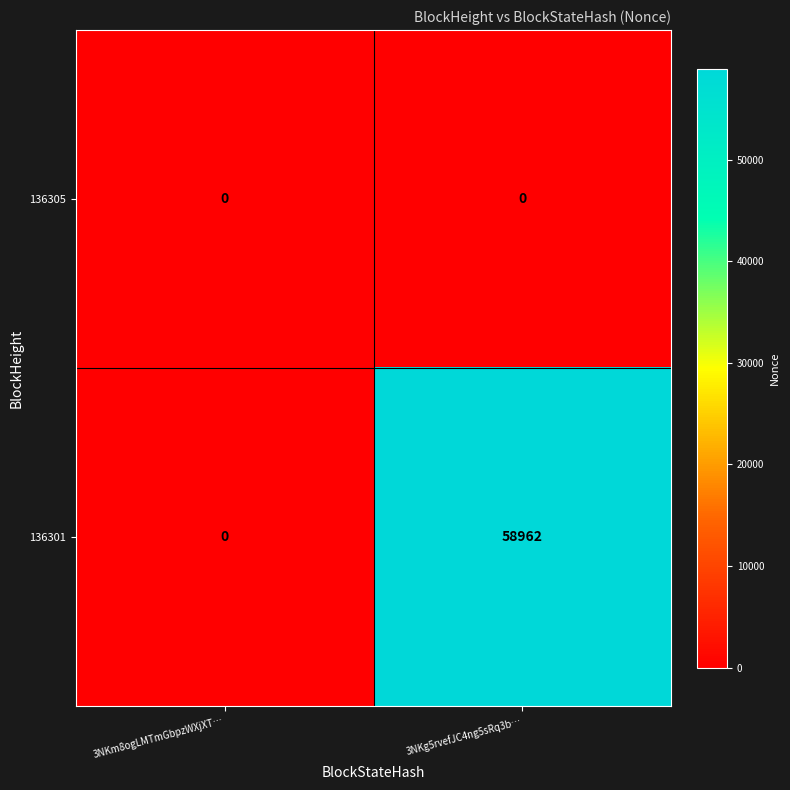

Rank the series by their average value, from lowest to highest.

136305, 136301